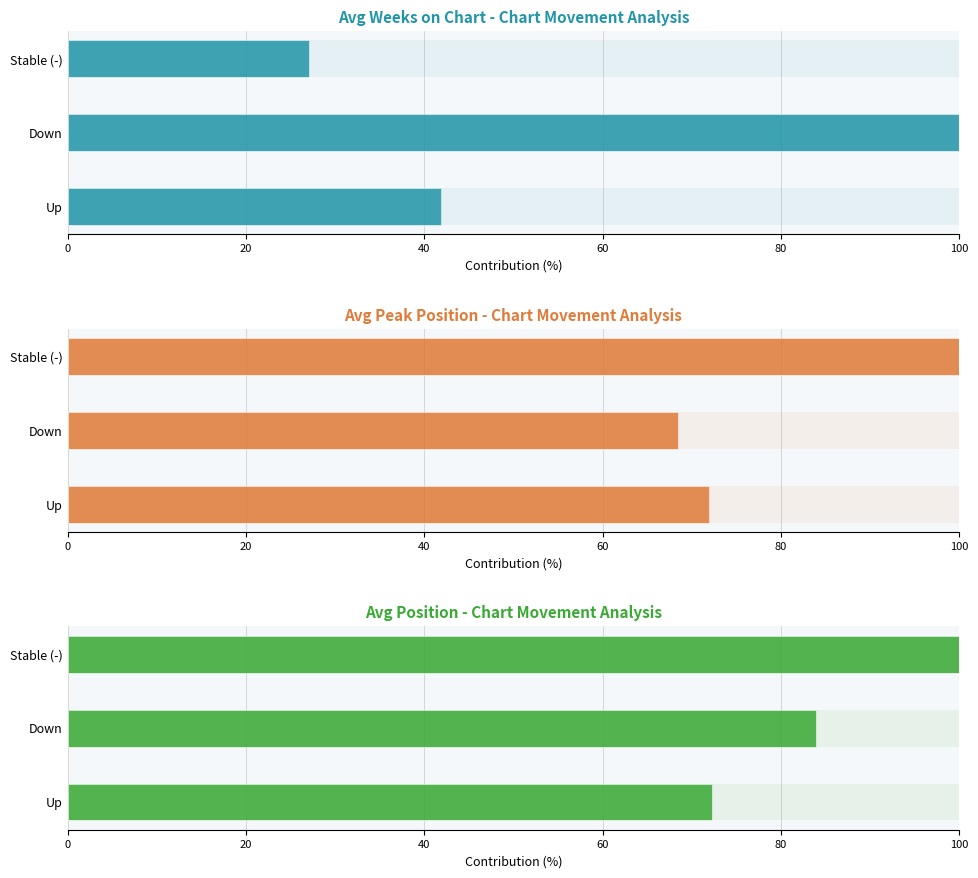

Reading right to left, transcribe all the data shown in this chart.

Avg Weeks on Chart: 27.1	100.0	41.8
Avg Peak Position: 100.0	68.5	71.9
Avg Position: 100.0	83.9	72.3